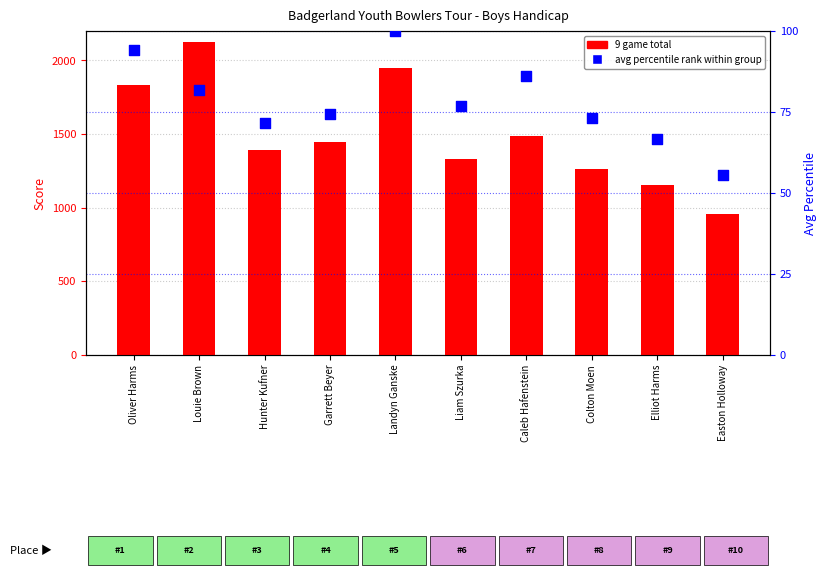

Which series has the largest Y range (max minus min)?

9 game total